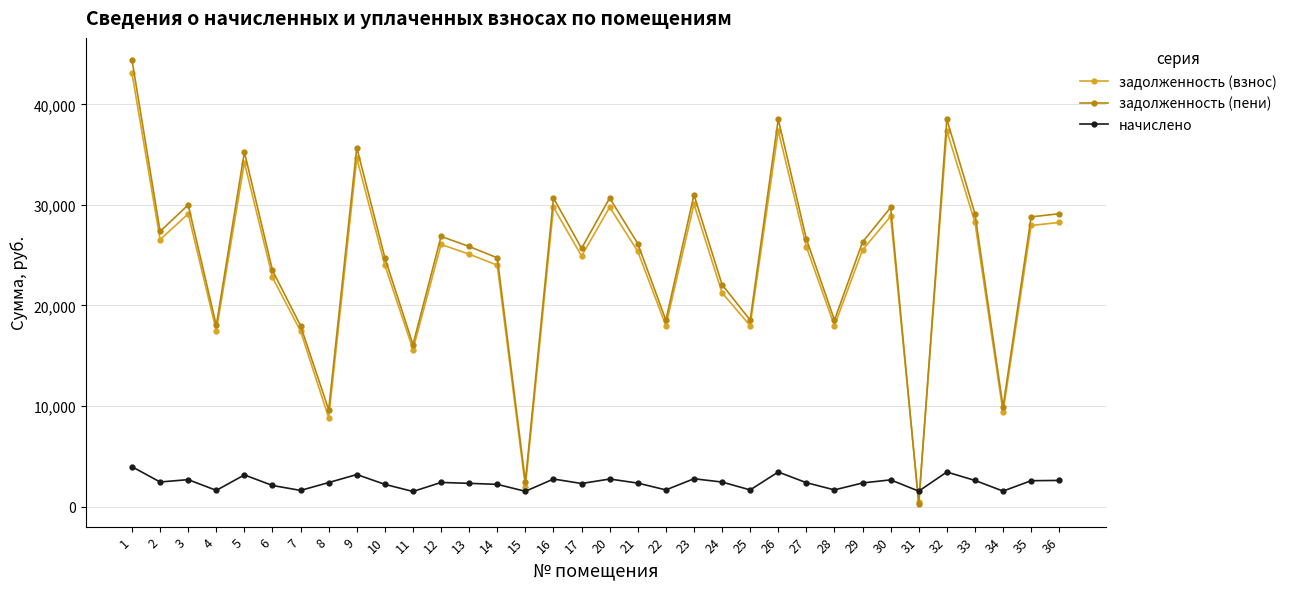

Where is the first local minimum for задолженность (пени)?

2